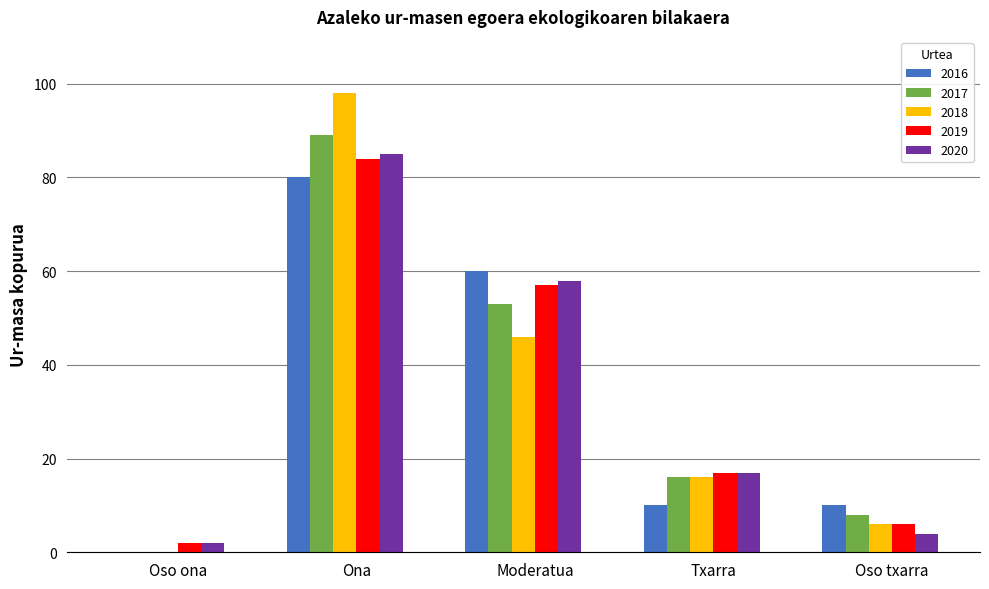

Between Oso ona and Oso txarra, which series saw the biggest shift?

2016